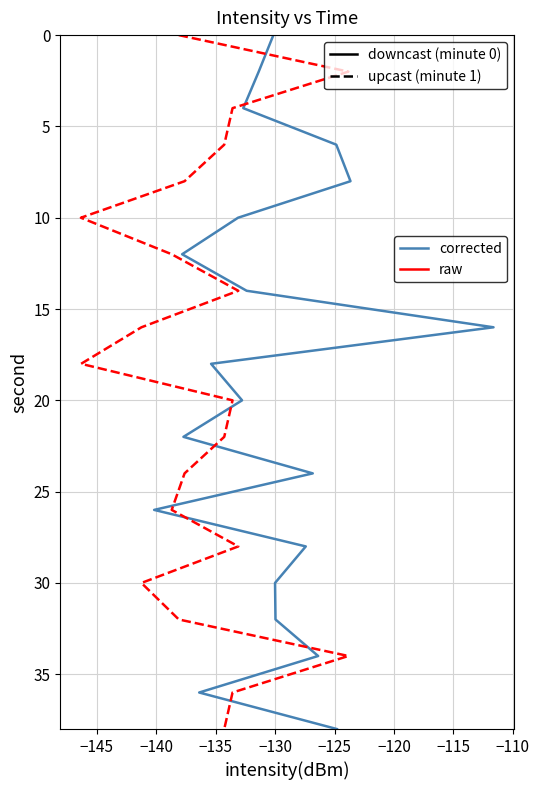

Is the value of minute 0 at −135 greater than the value of minute 1 at 14?

No